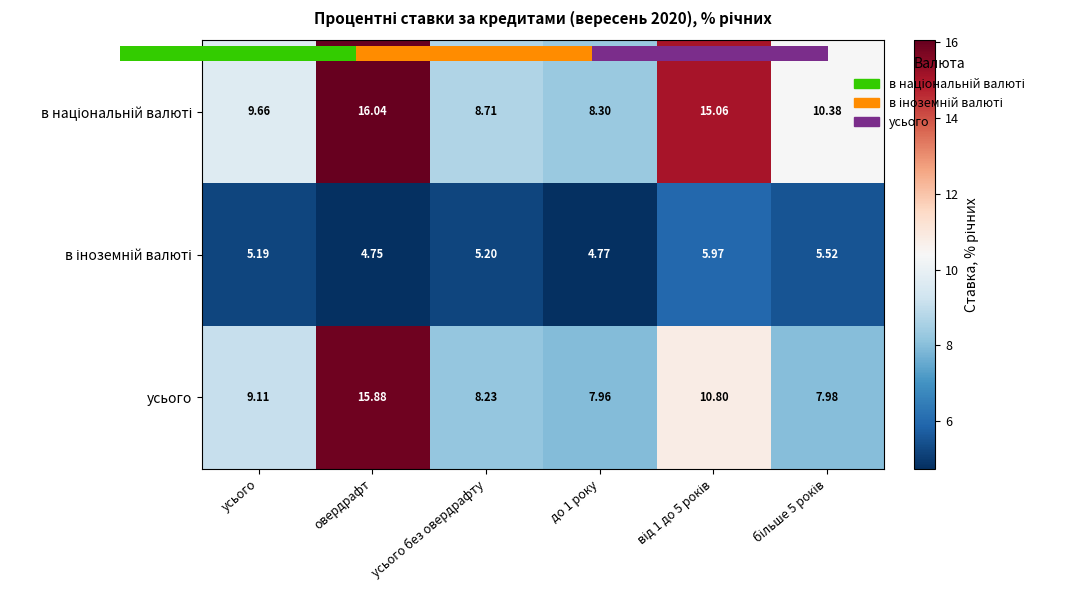

What is the minimum value for в іноземній валюті?

4.7